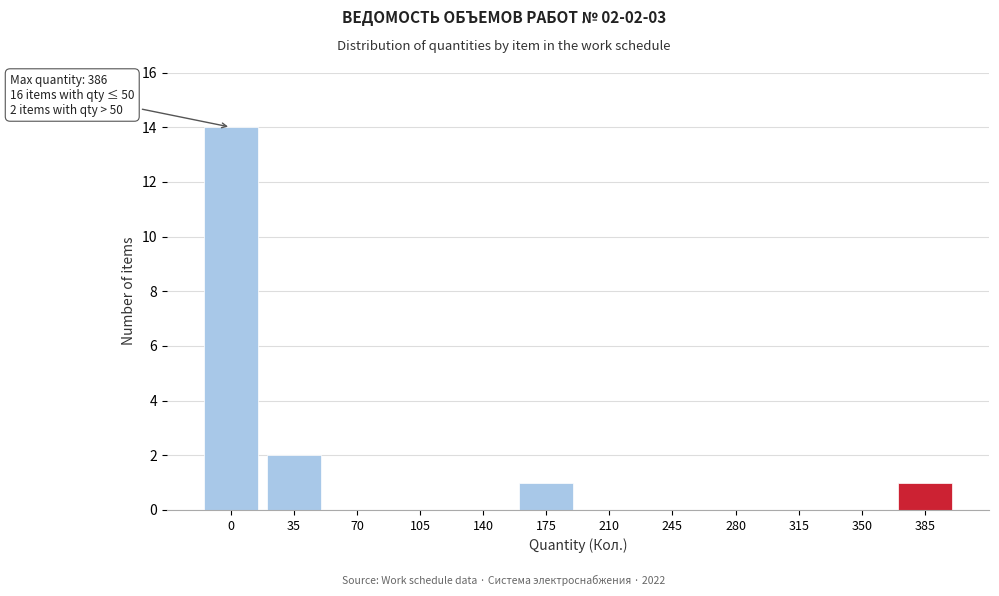

Reading left to right, transcribe all the data shown in this chart.

0=14	35=2	70=0	105=0	140=0	175=1	210=0	245=0	280=0	315=0	350=0	385=1